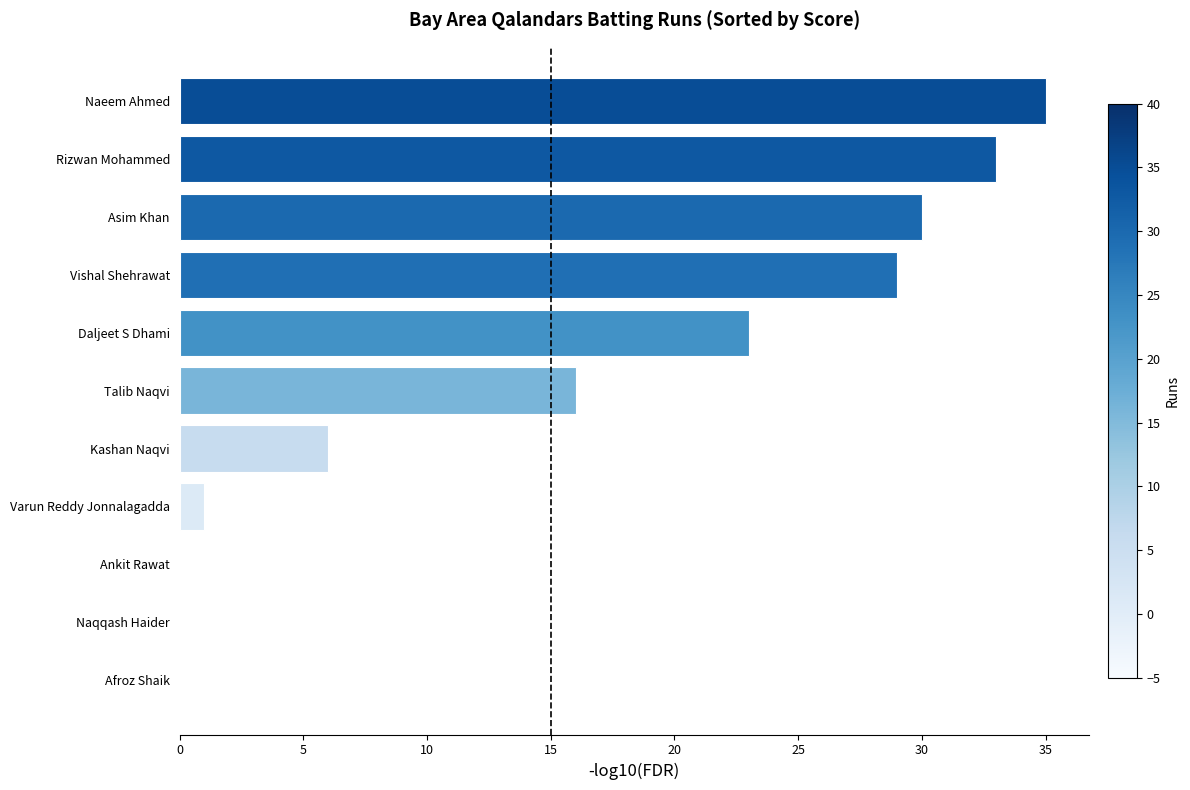

At which label is the value closest to 17?

Talib Naqvi